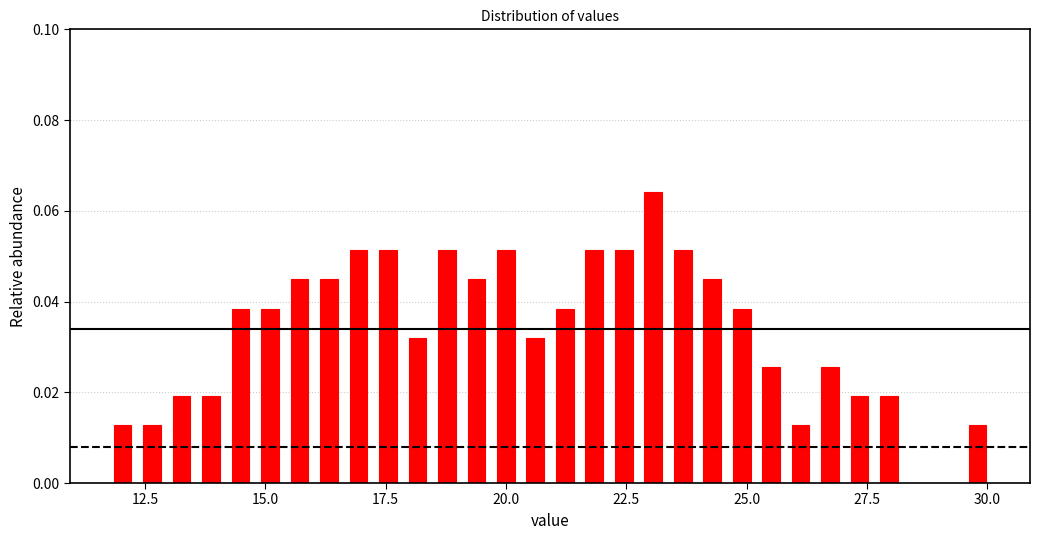

Around what value on the x-axis is the tallest bar? Give the approximate position of its centre, as read against the axis.

23.0